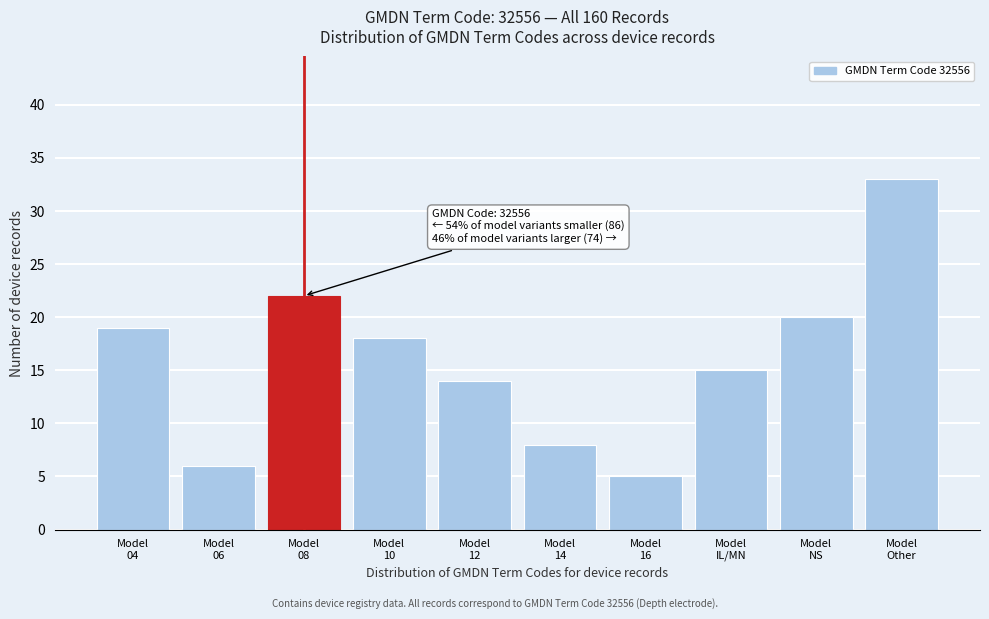

Reading right to left, transcribe all the data shown in this chart.

33	20	15	5	8	14	18	22	6	19